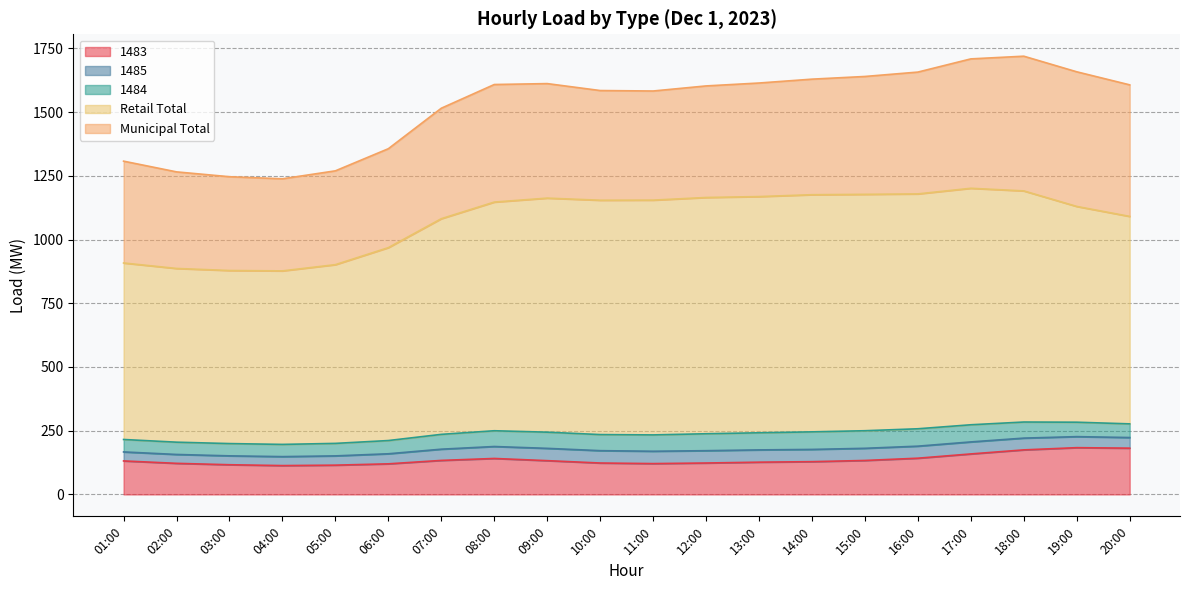

How many interior local peaks does the Retail Total series have?

2